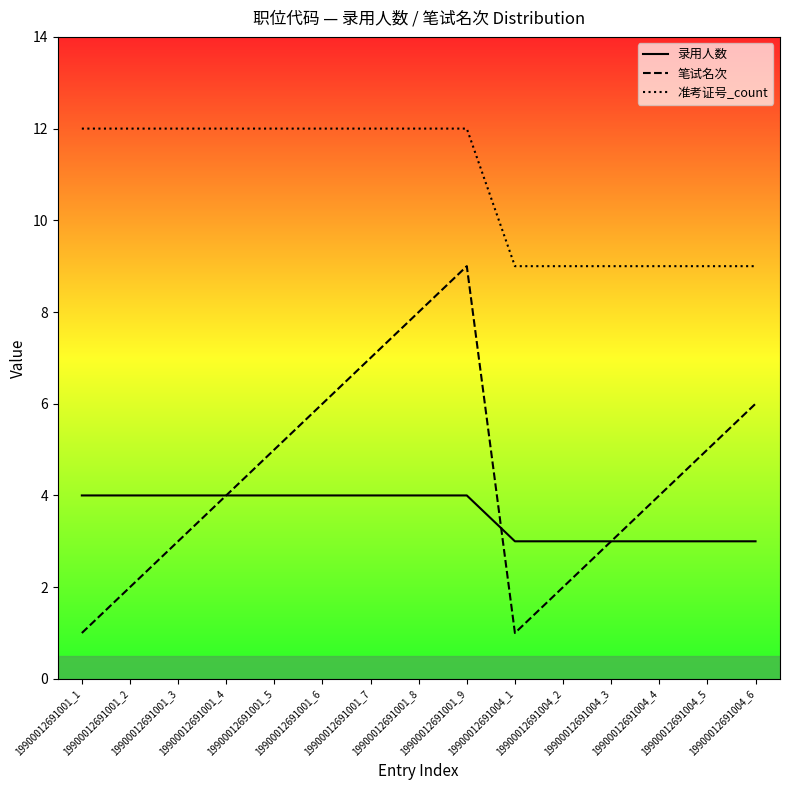

The value of 准考证号_count_line at 19900012691001_5 is 12. True or false?

True